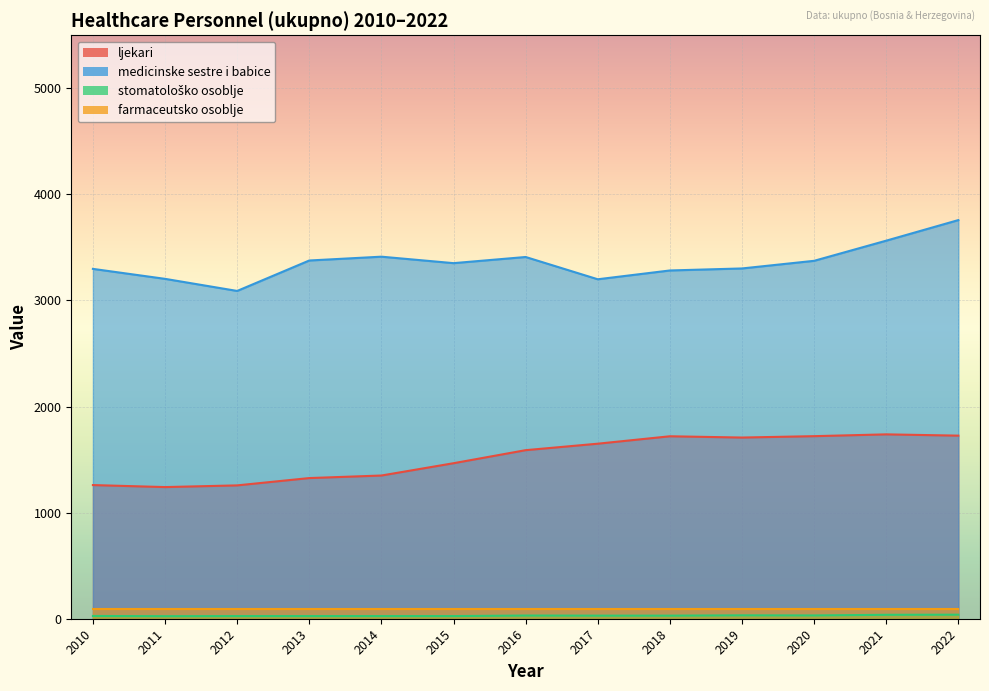

Which series has the widest spread of values?

medicinske sestre i babice